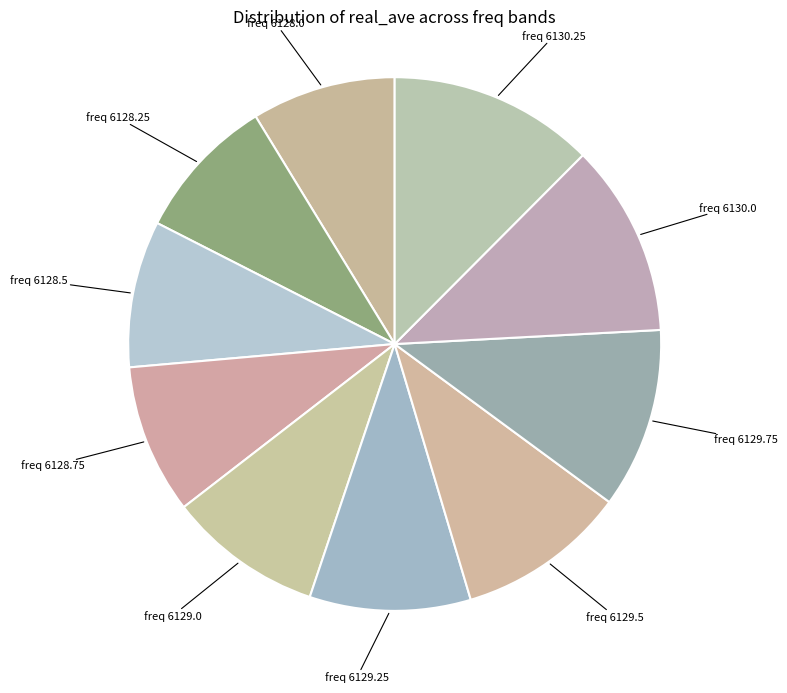

Is there a majority slice in this chart?

No